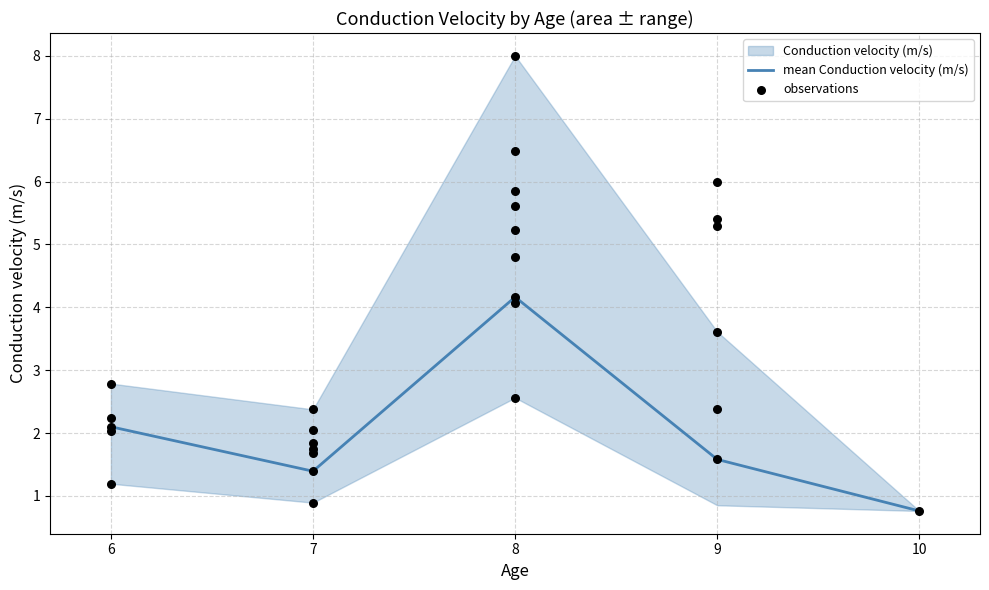

At which label is mean Conduction velocity (m/s) closest to 2?

6